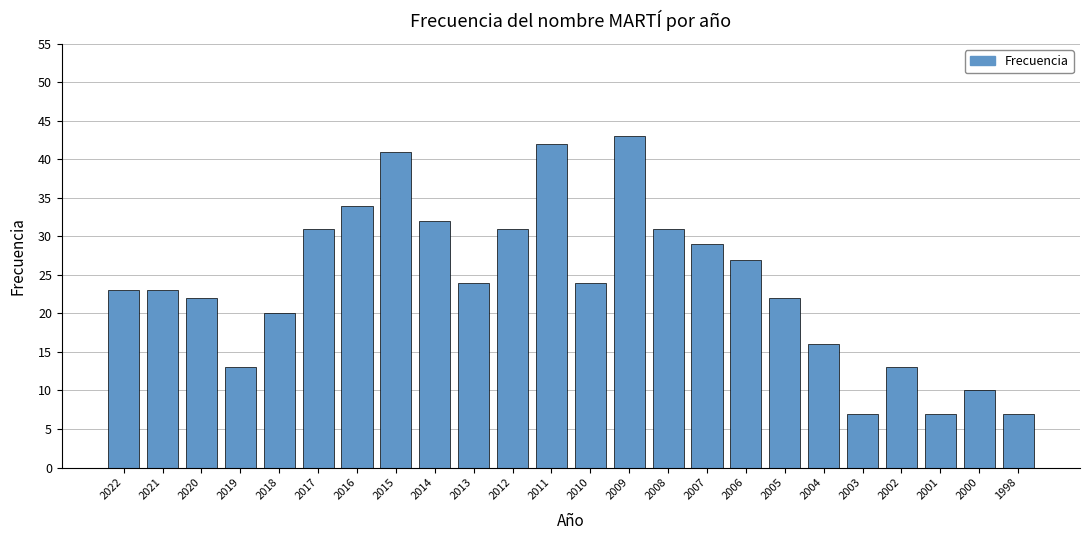

Reading right to left, extract all data points from this chart.

1998=7	2000=10	2001=7	2002=13	2003=7	2004=16	2005=22	2006=27	2007=29	2008=31	2009=43	2010=24	2011=42	2012=31	2013=24	2014=32	2015=41	2016=34	2017=31	2018=20	2019=13	2020=22	2021=23	2022=23